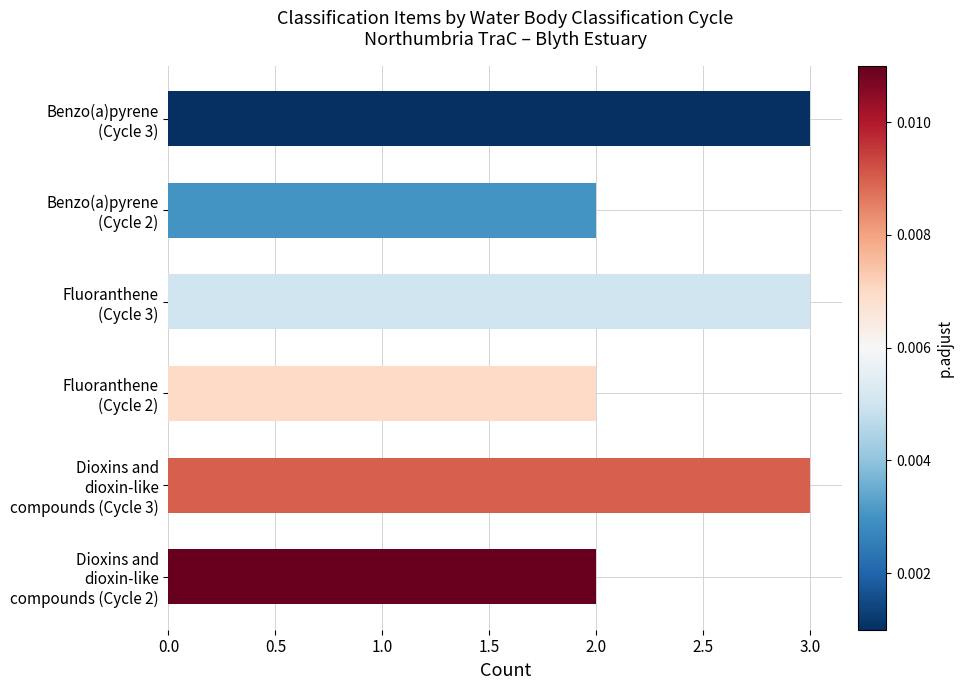

Does the chart contain stacked bars?

No